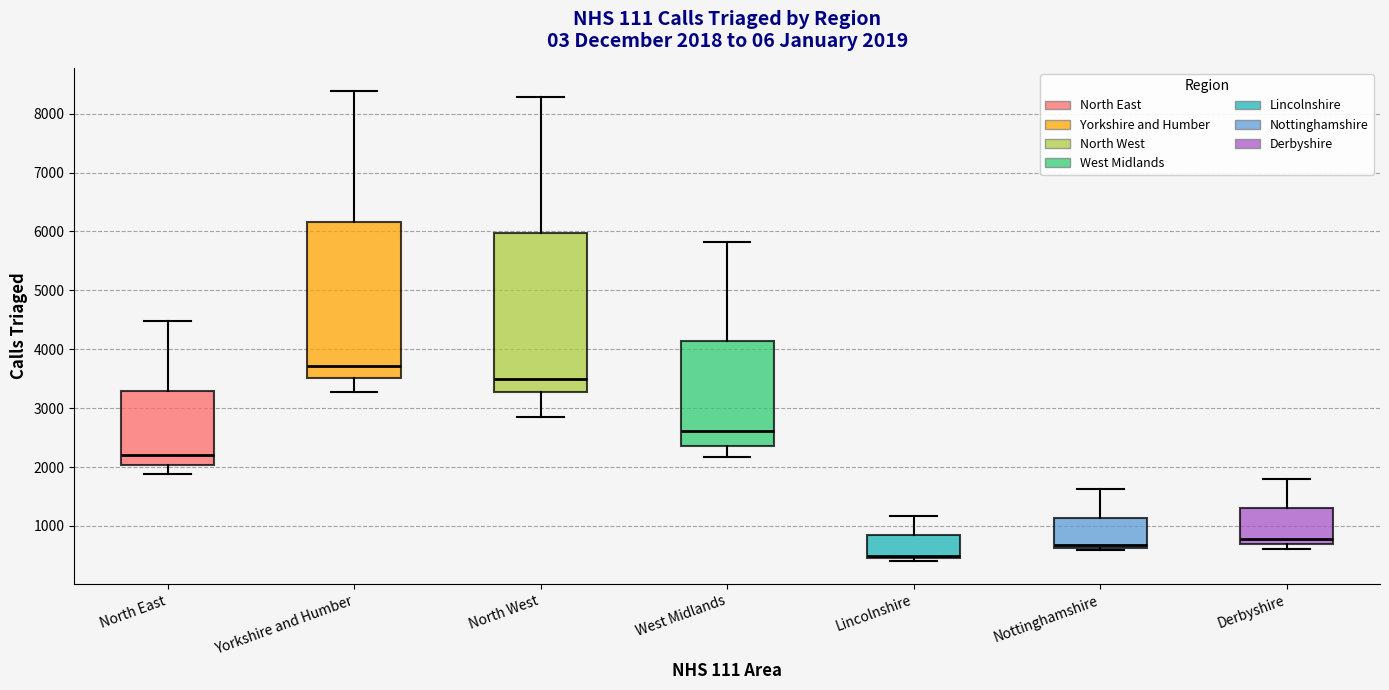

Which box has the lowest median line?

Lincolnshire